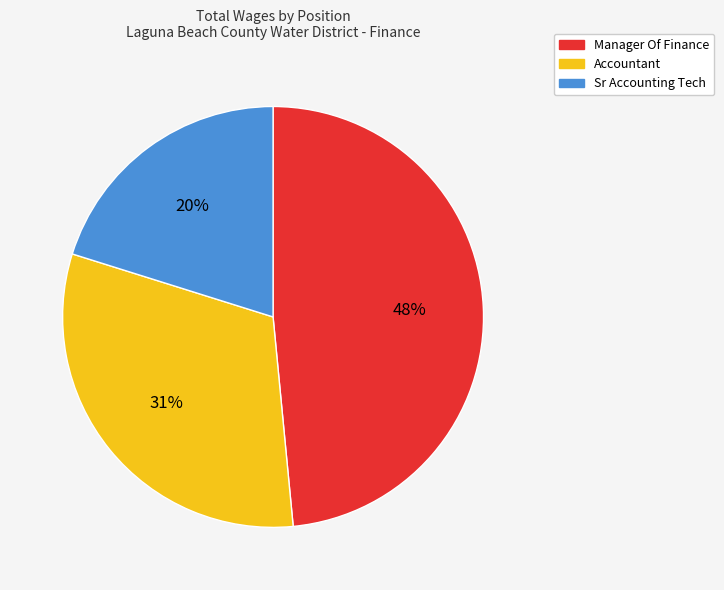

To the nearest percent, what is the difference between the largest and smallest slice percentages?

28%